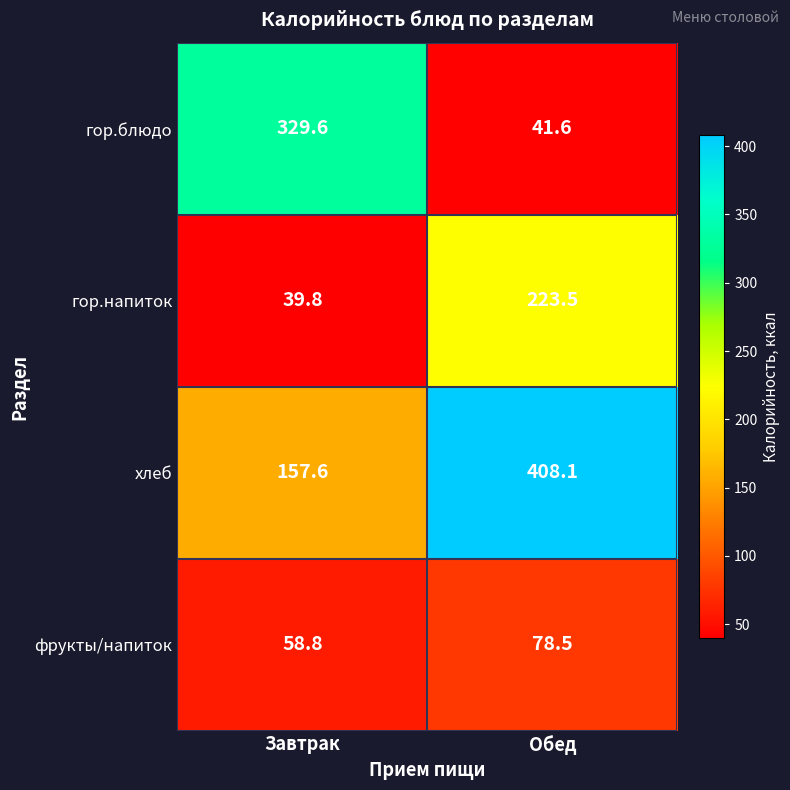

What is the difference between the maximum and minimum values in the гор.блюдо series?

288.0